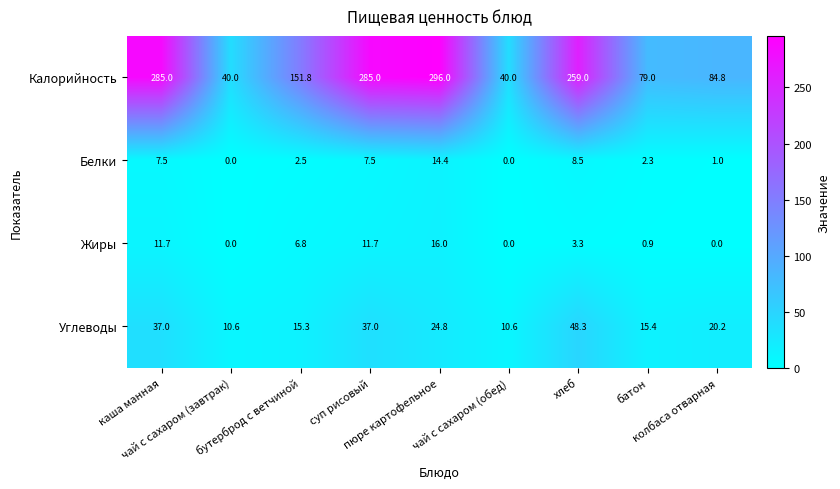

List the series in order of their peak value, highest first.

Калорийность, Углеводы, Жиры, Белки